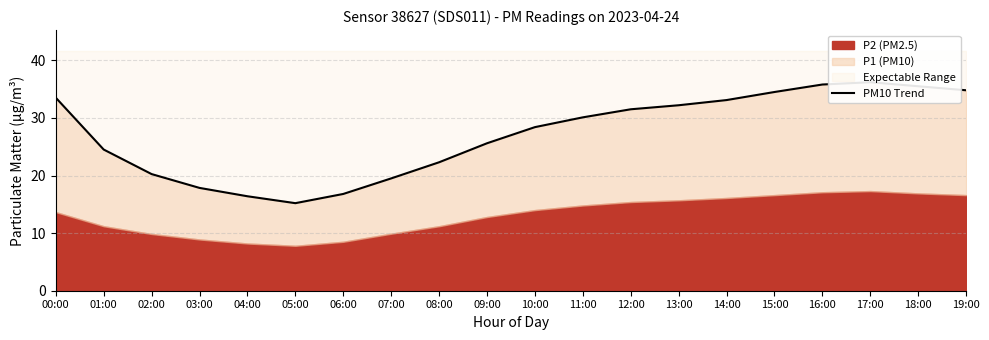

Which label corresponds to the largest value in the chart?

17:00